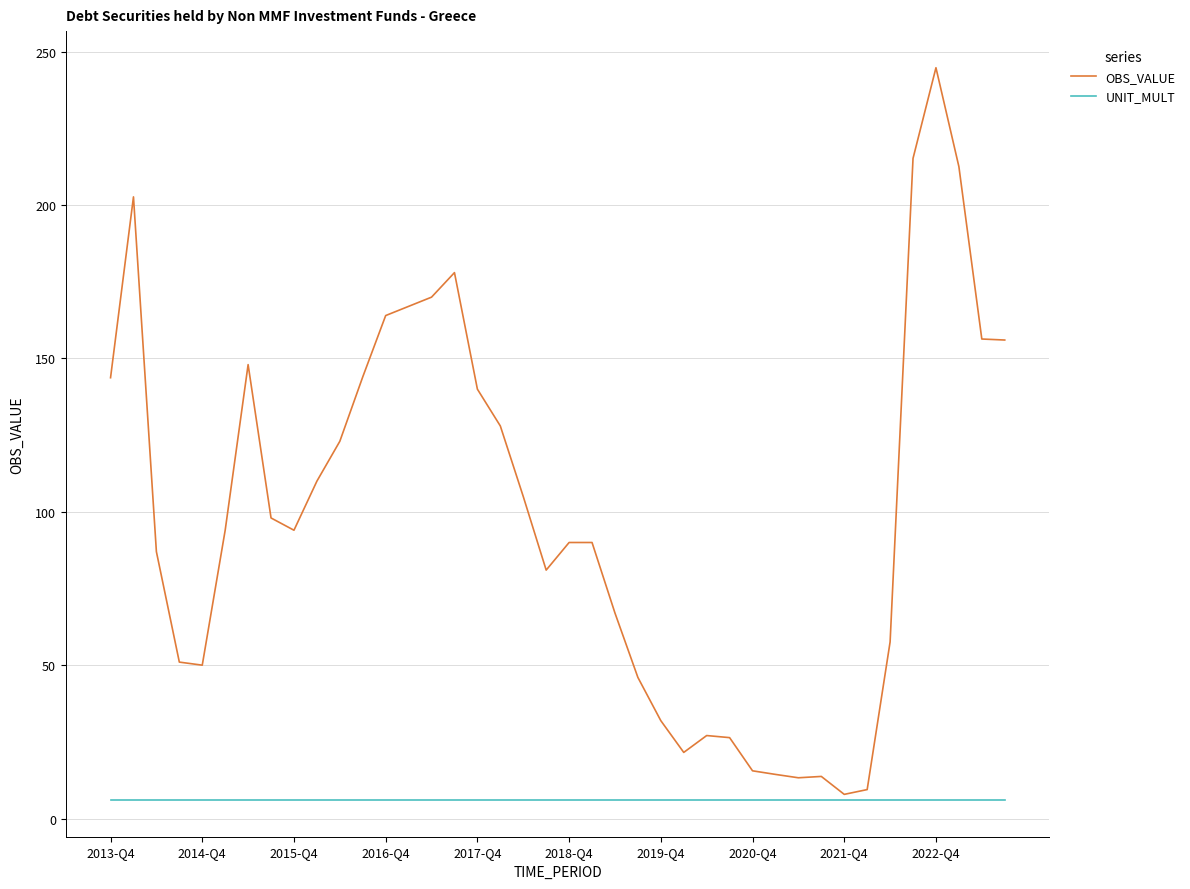

Which series has the largest total across all categories?

OBS_VALUE